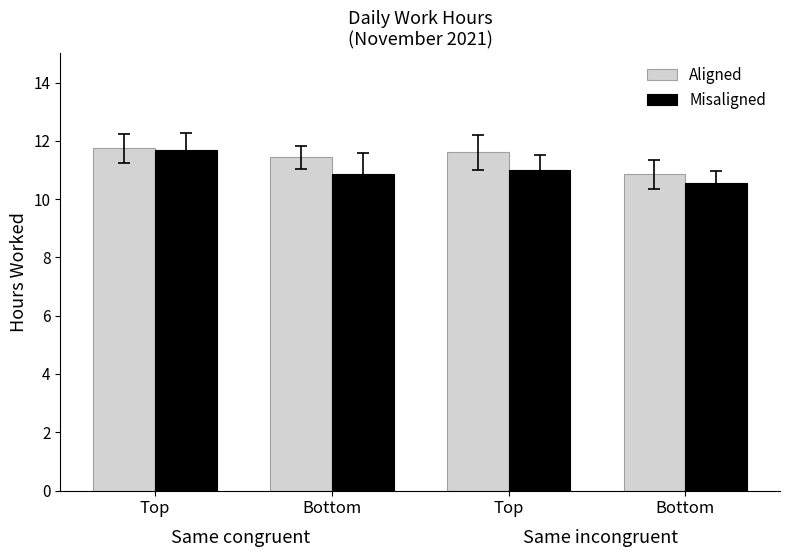

How many groups of bars are there?

4